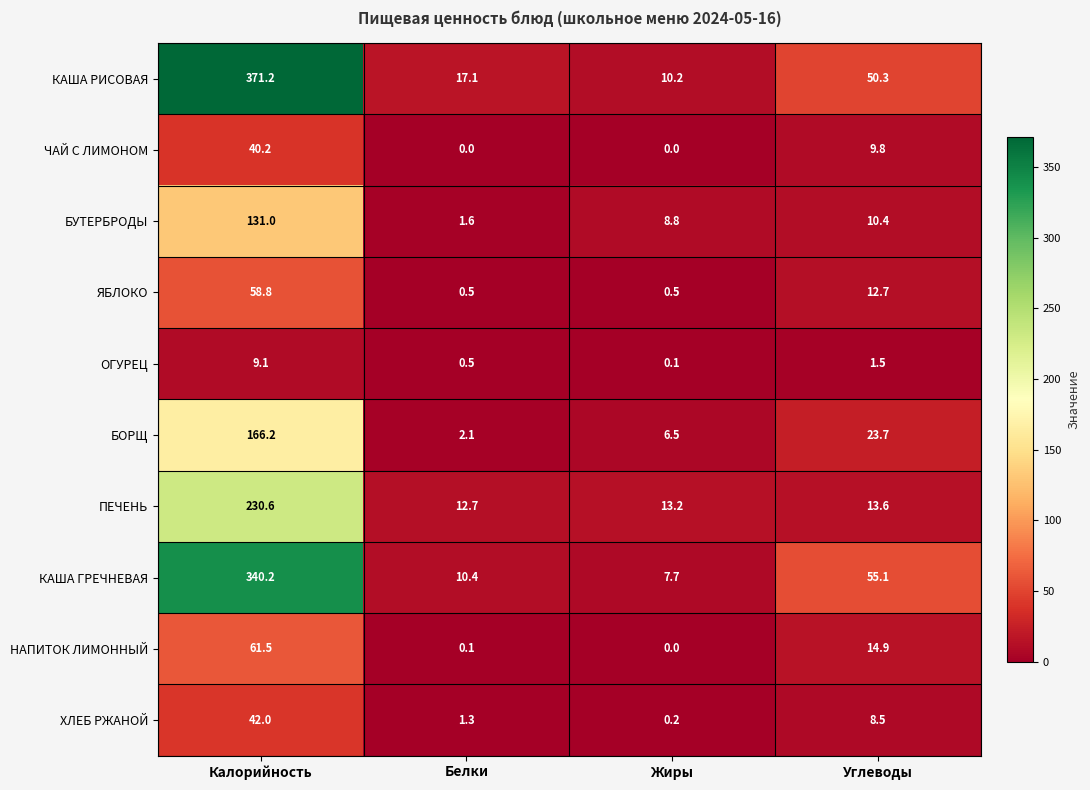

At which label does ОГУРЕЦ reach its minimum?

Жиры